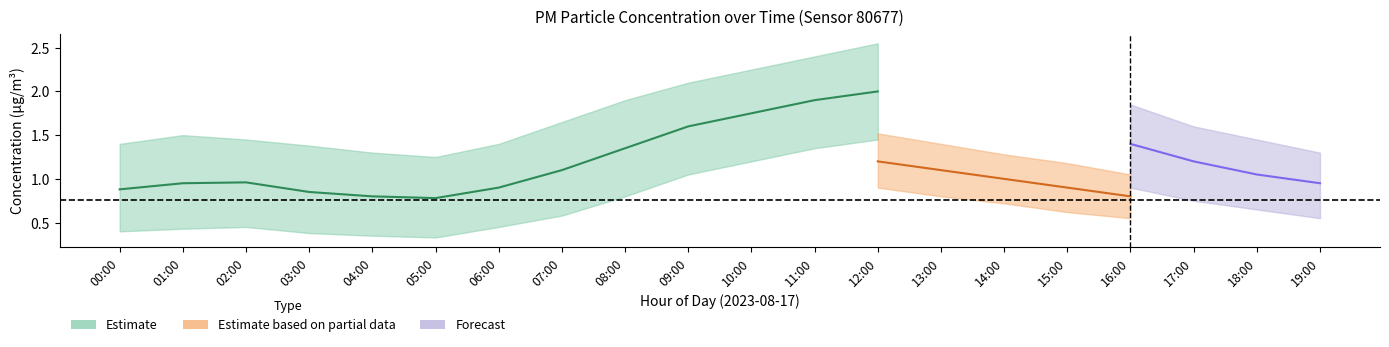

What is the lowest value of the P1_lower series?

0.3